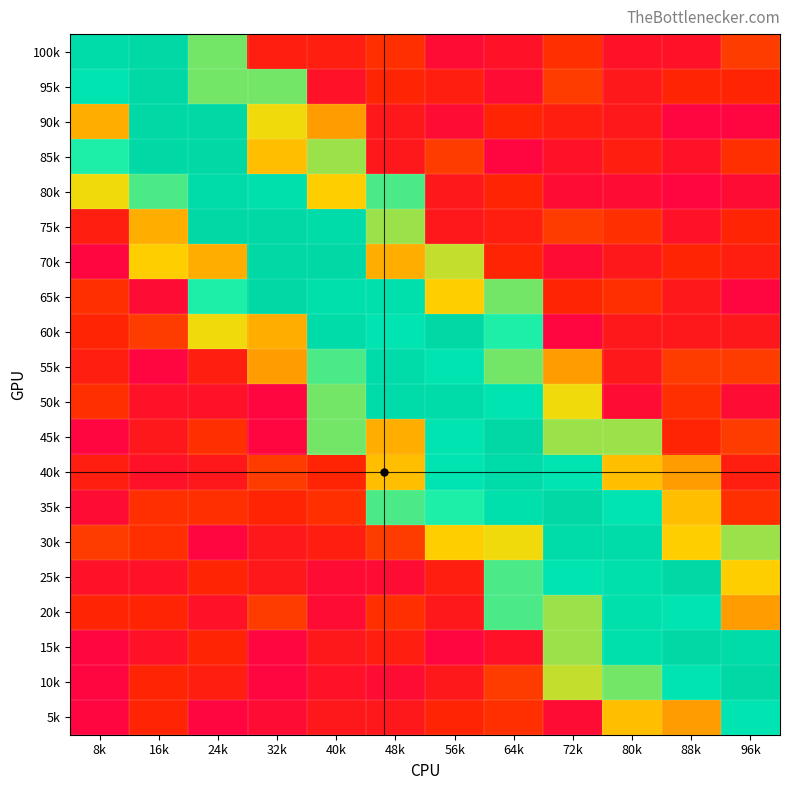

Which has a higher value, 16k or 88k?

16k